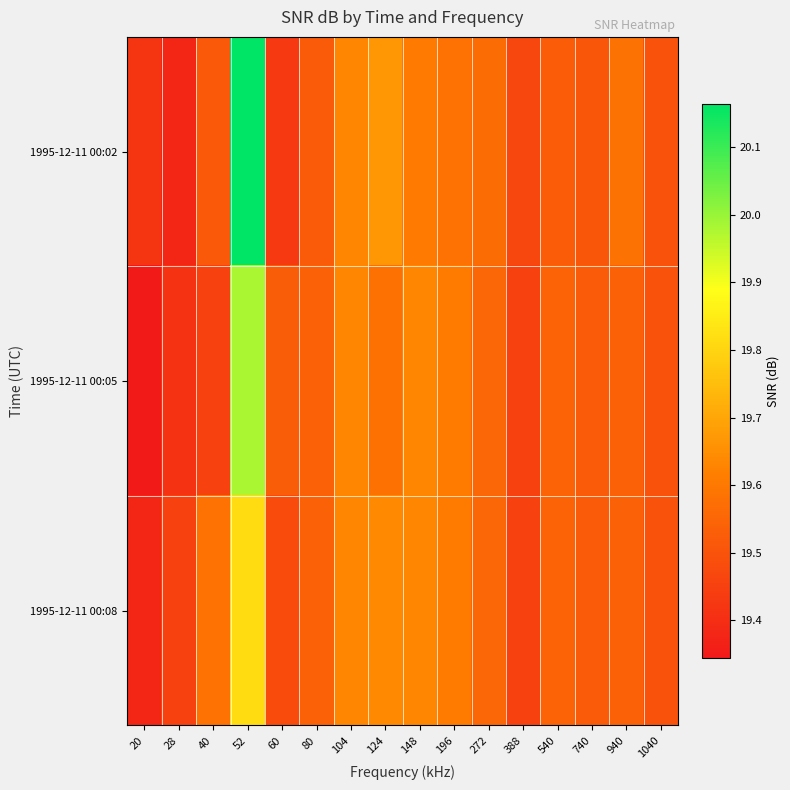

How many data points does each series have?

16